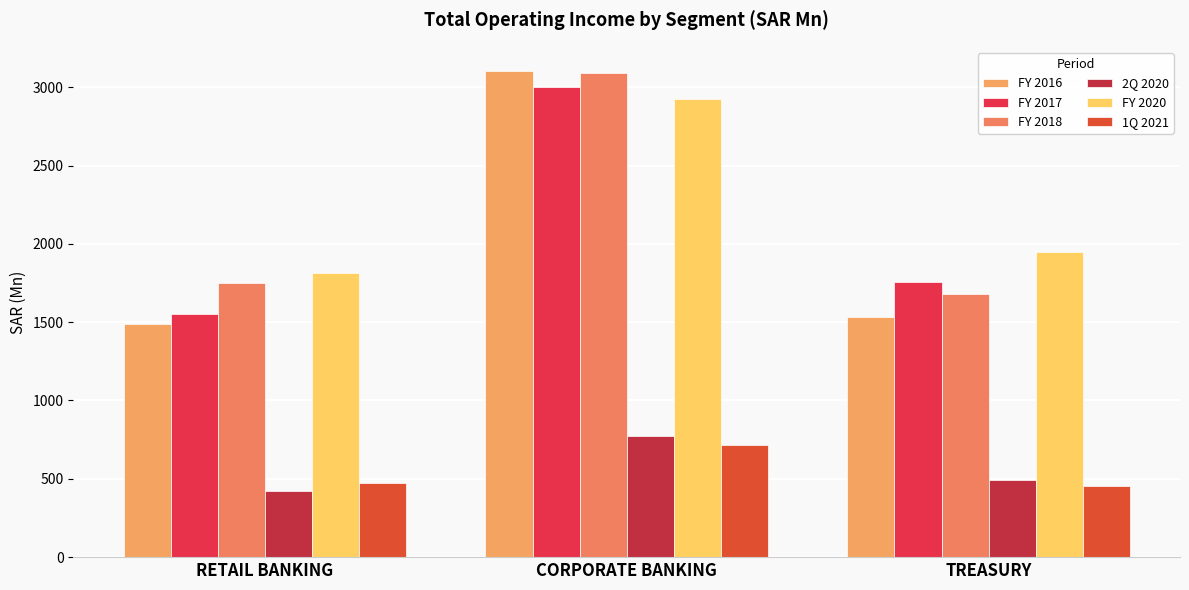

What is the value of the FY 2020 bar at the 1st from the left?

1810.7